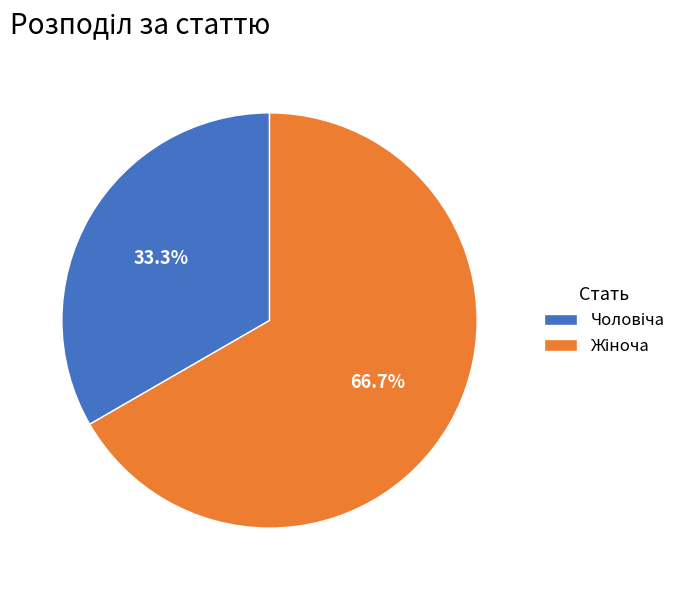

Does any single category account for the majority?

Yes